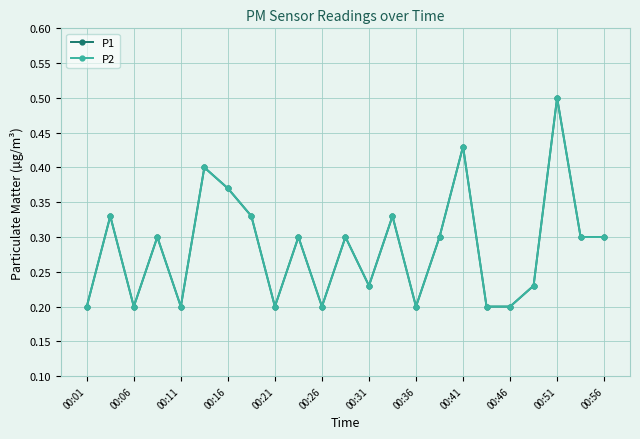

What is the minimum value shown in the chart?

0.2